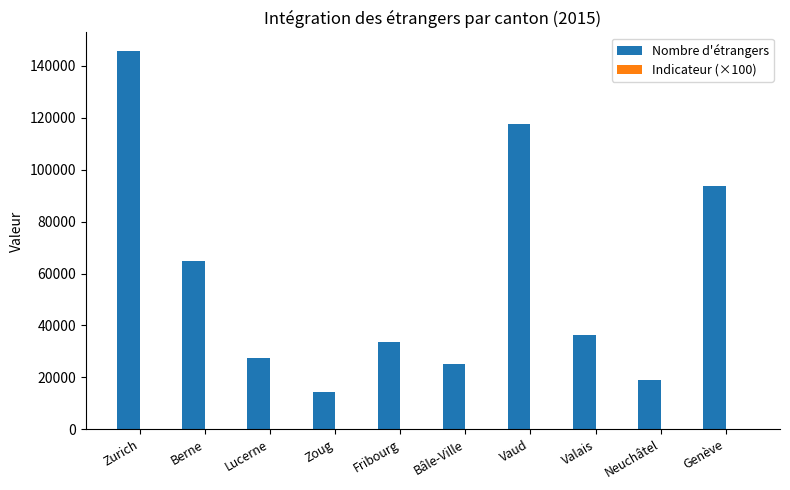

At which category is the sum across all series the highest?

Zurich